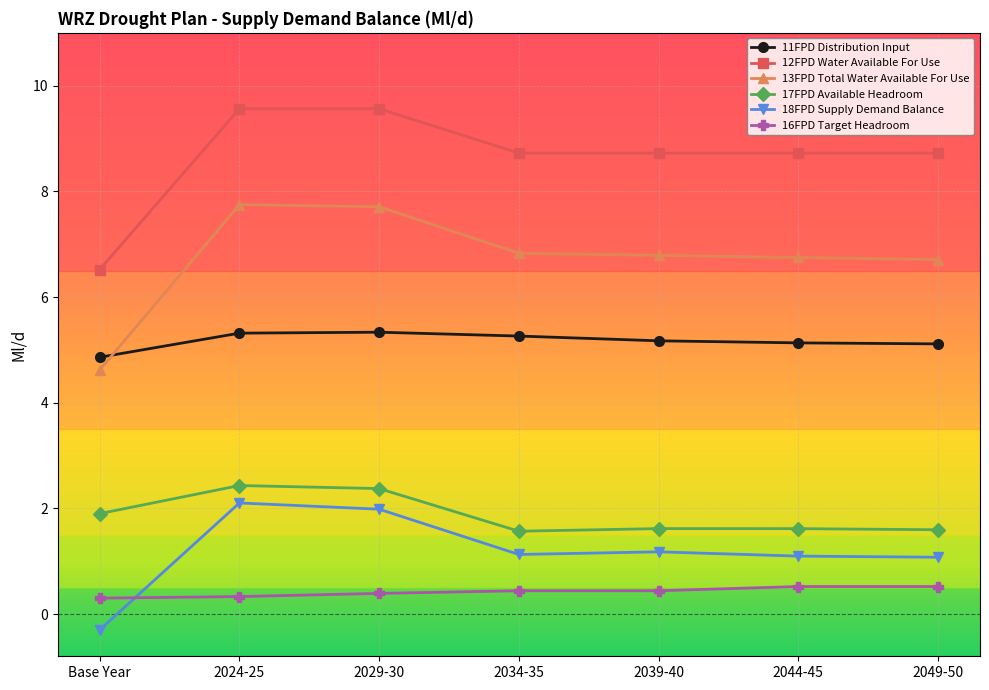

What is the value of the 18FPD Supply Demand Balance point at the 3rd from the left?

2.0